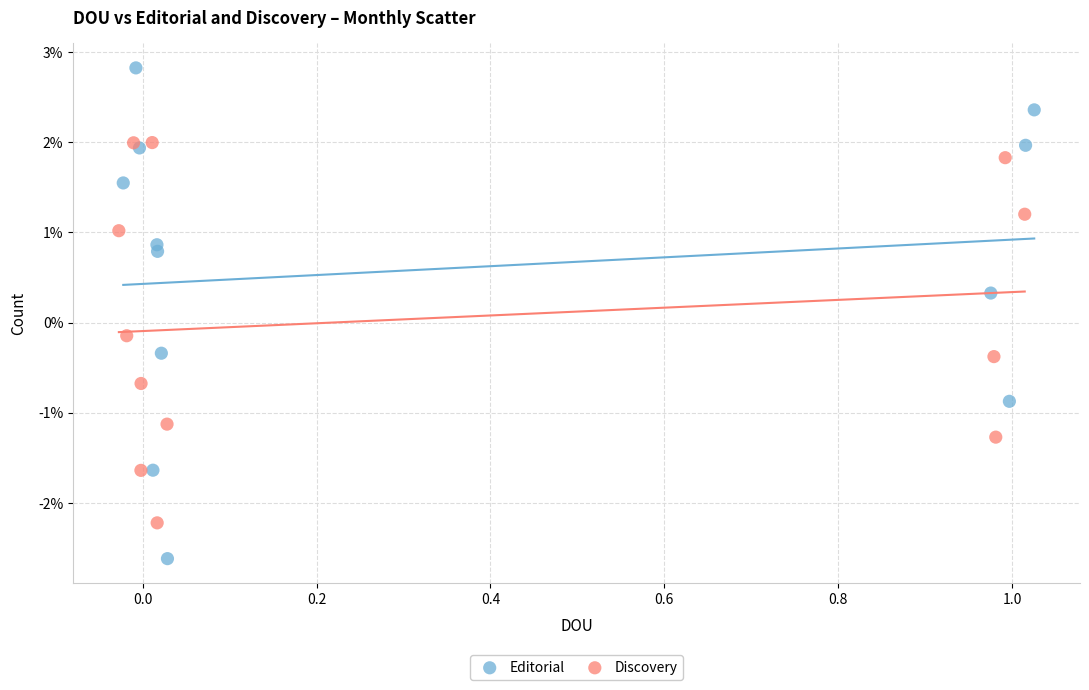

What are all the series names shown in the legend?

Editorial, Discovery